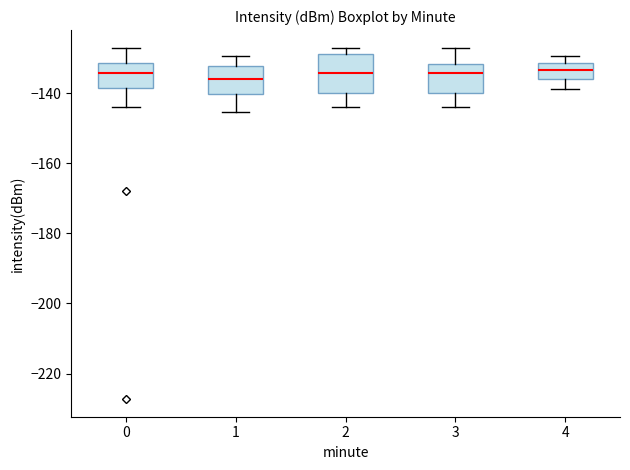

Which box is the tallest, from its lower edge to its upper edge?

2